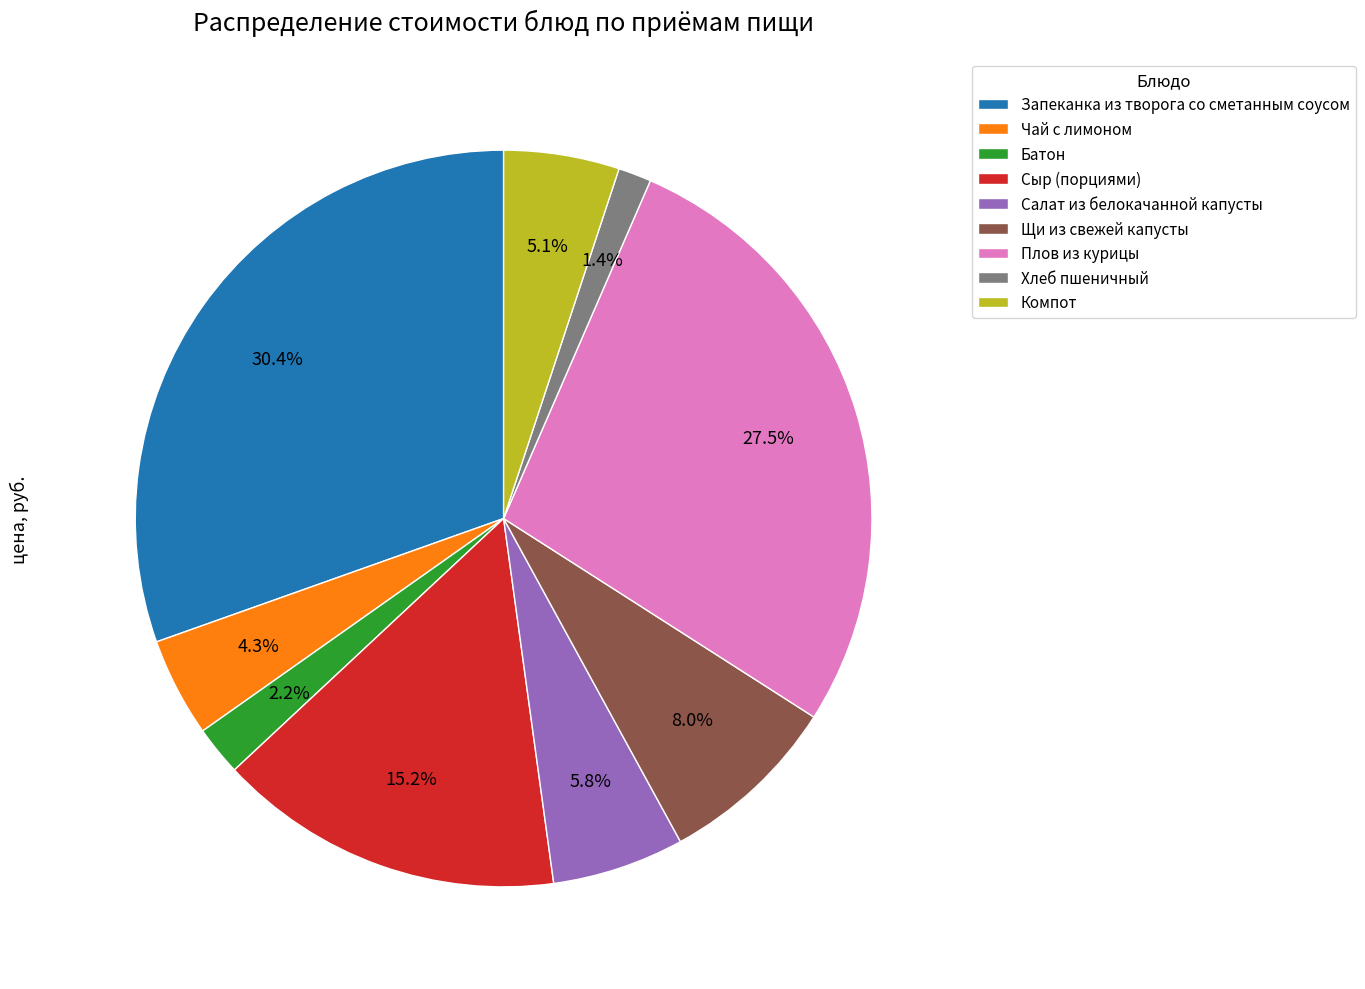

Which slice is the largest?

Запеканка из творога со сметанным соусом